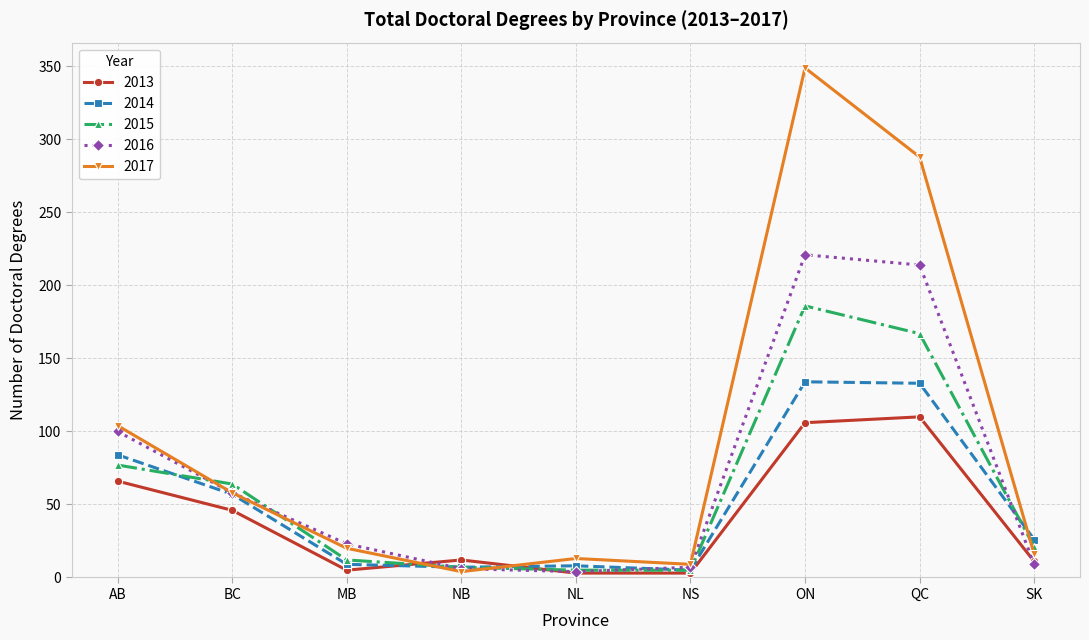

List the series in order of their peak value, highest first.

2017, 2016, 2015, 2014, 2013